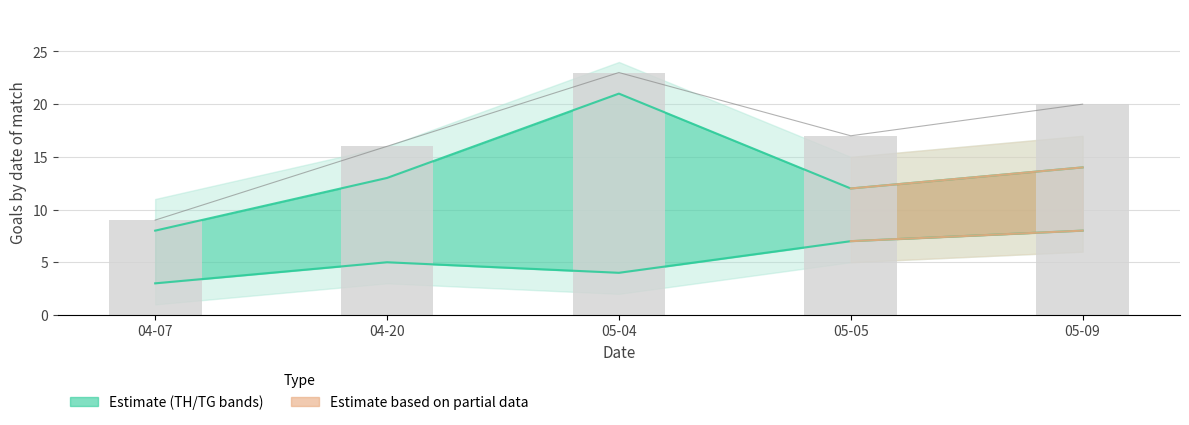

What is the average value?

14